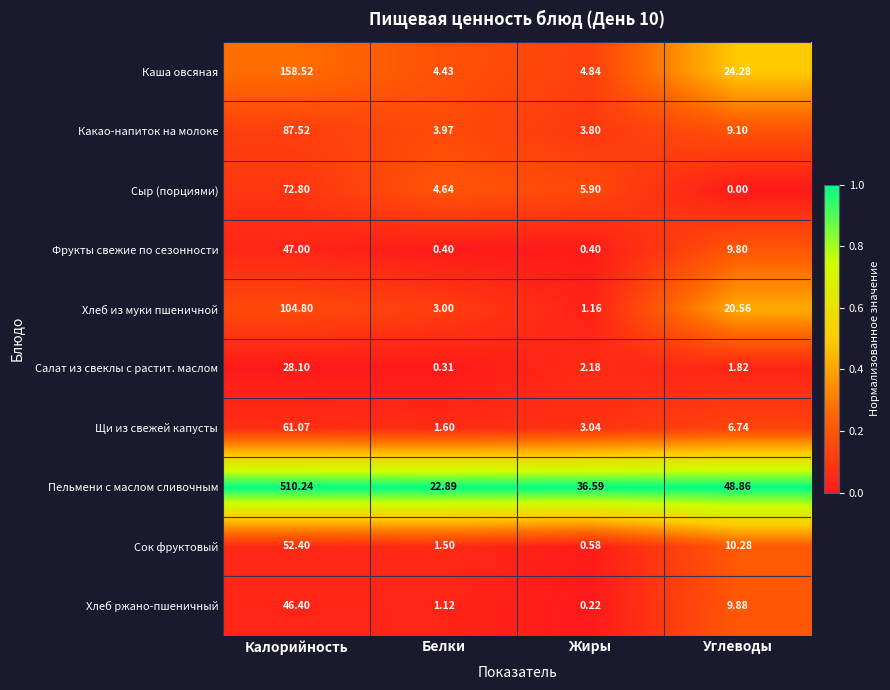

What is the total value across all series at Углеводы?

141.3